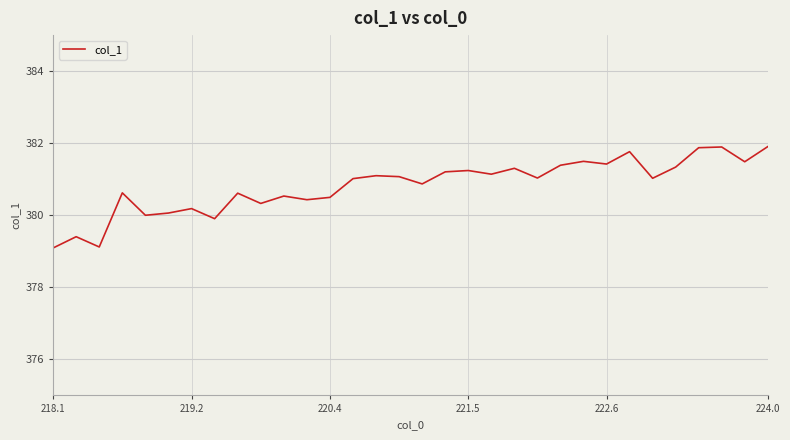

What is the maximum value shown in the chart?

381.9